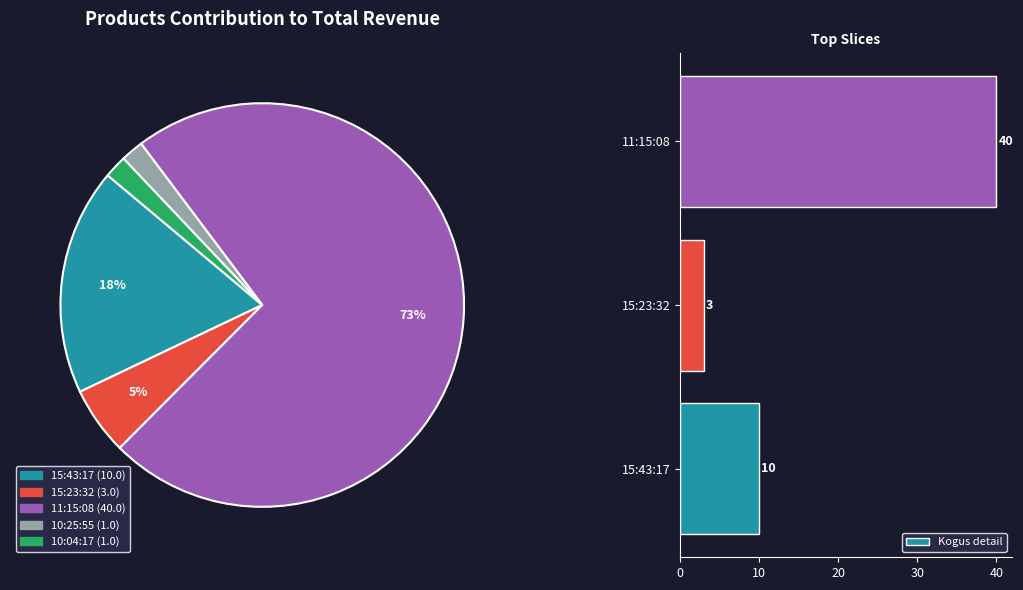

True or false: 15:23:32 accounts for 6% of the total.

True